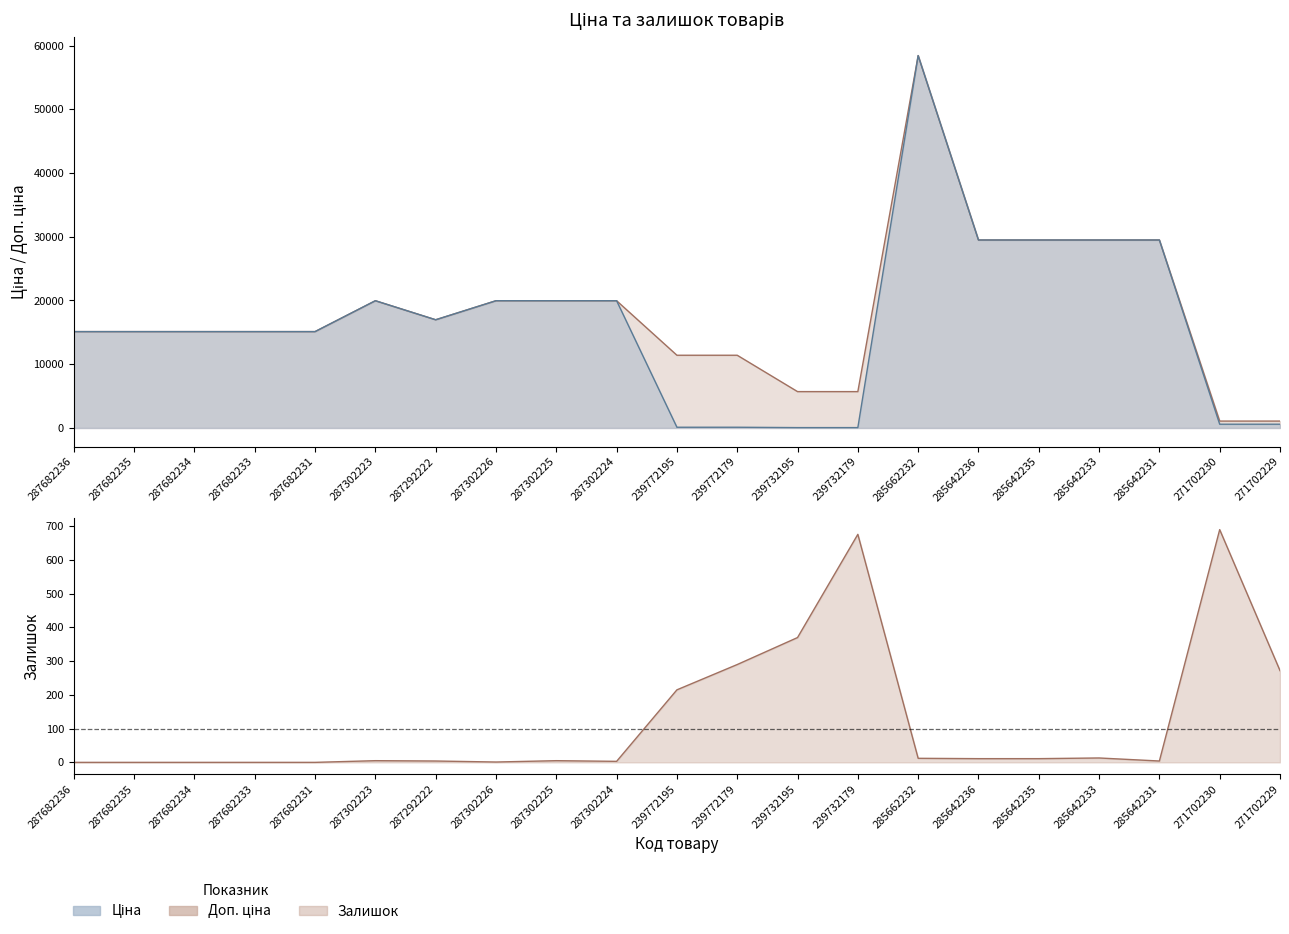

At which category is the sum across all series the highest?

285662232